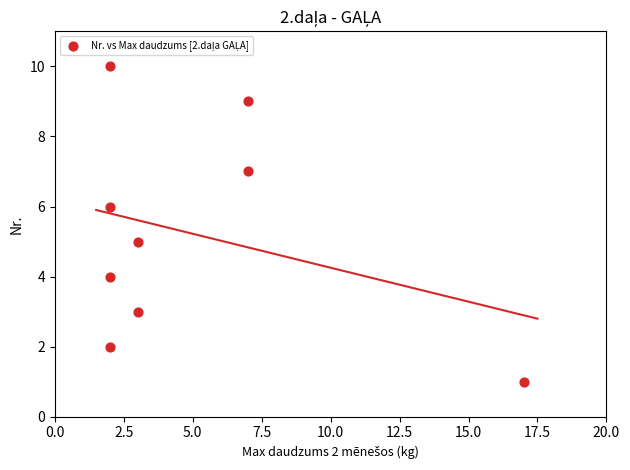

What is the range of X values (max minus min)?

15